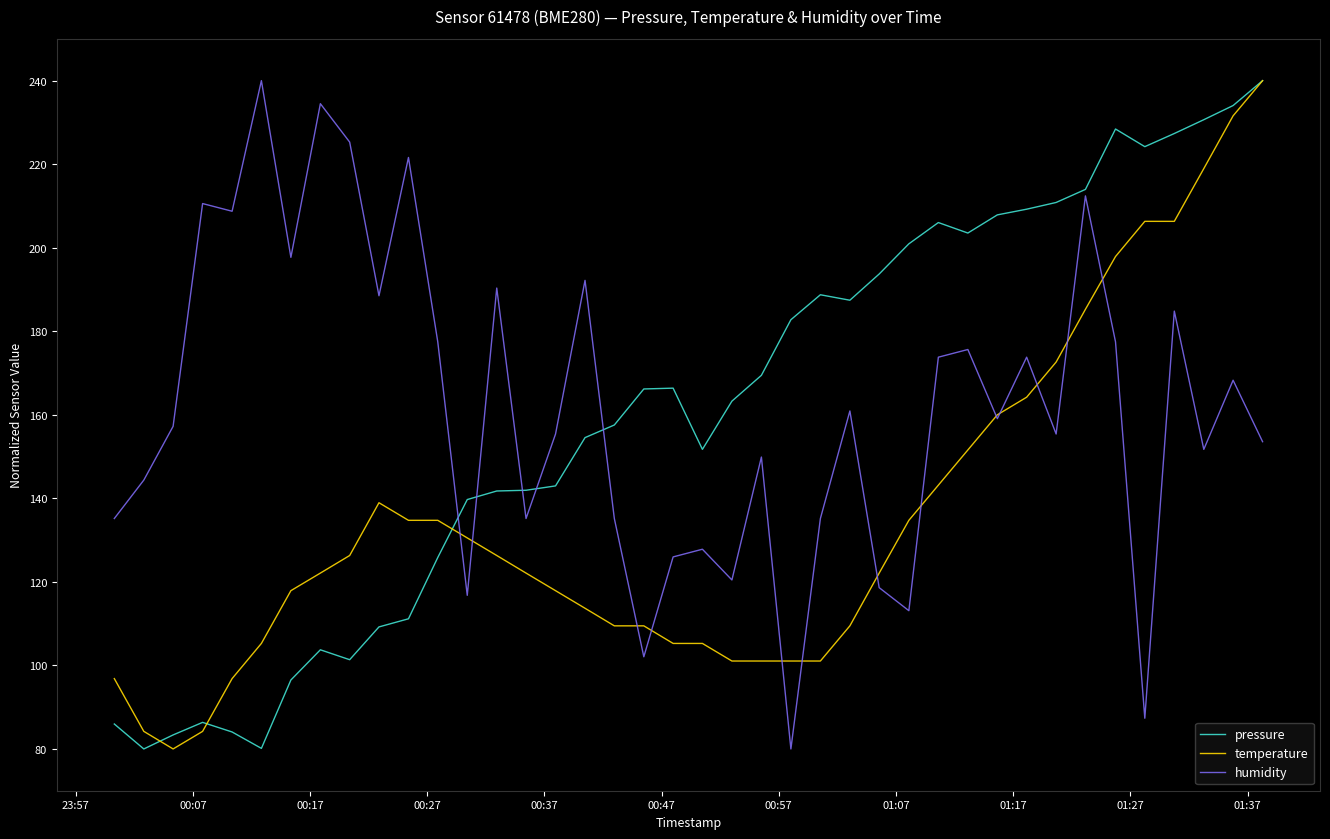

Count the number of categories in the chart.

40